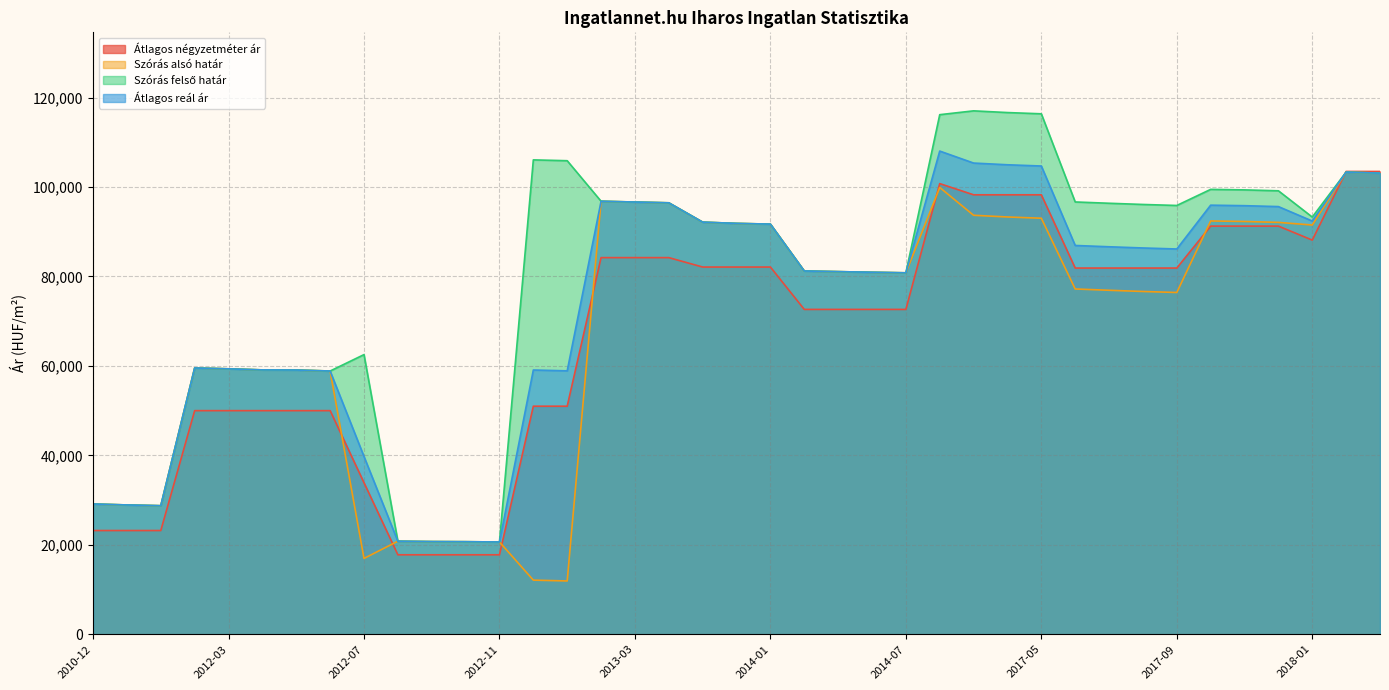

Read the Átlagos négyzetméter ár value at 2017-04, to the nearest 100.

98300